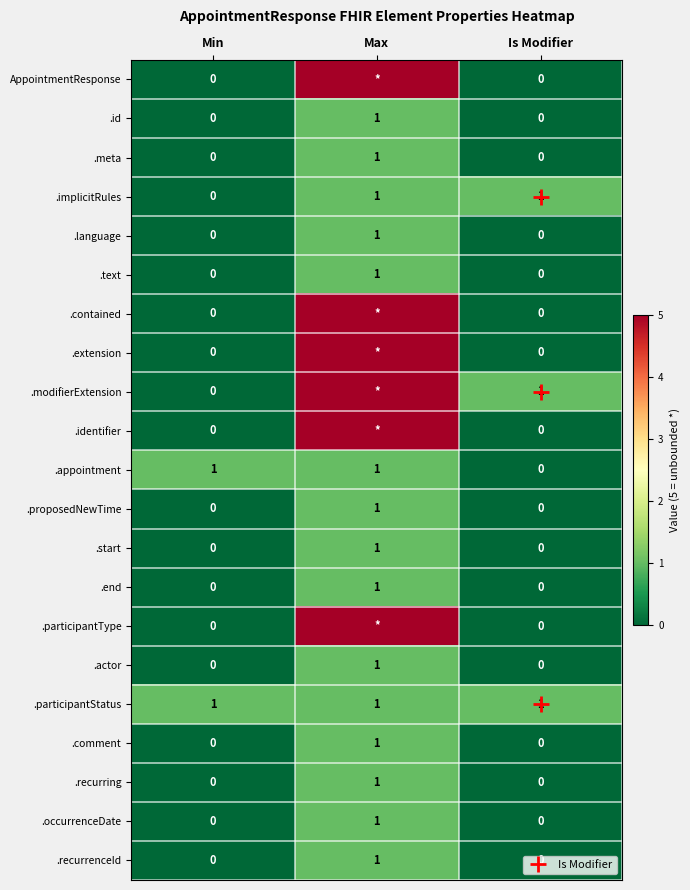

True or false: .appointment has a value of 1 at Max.

True